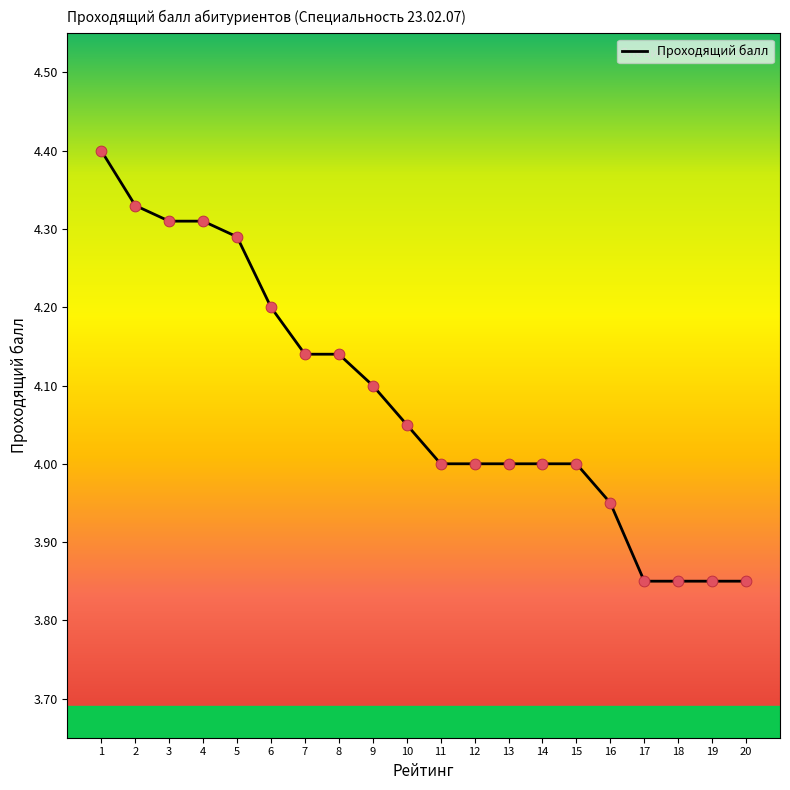

What is the change in value from 8 to 17?

-0.3